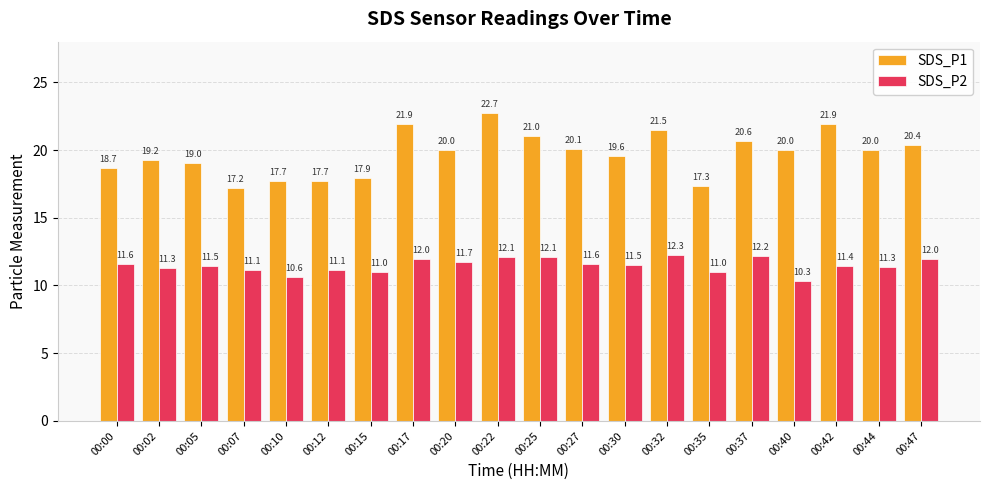

What are all the series names shown in the legend?

SDS_P1, SDS_P2